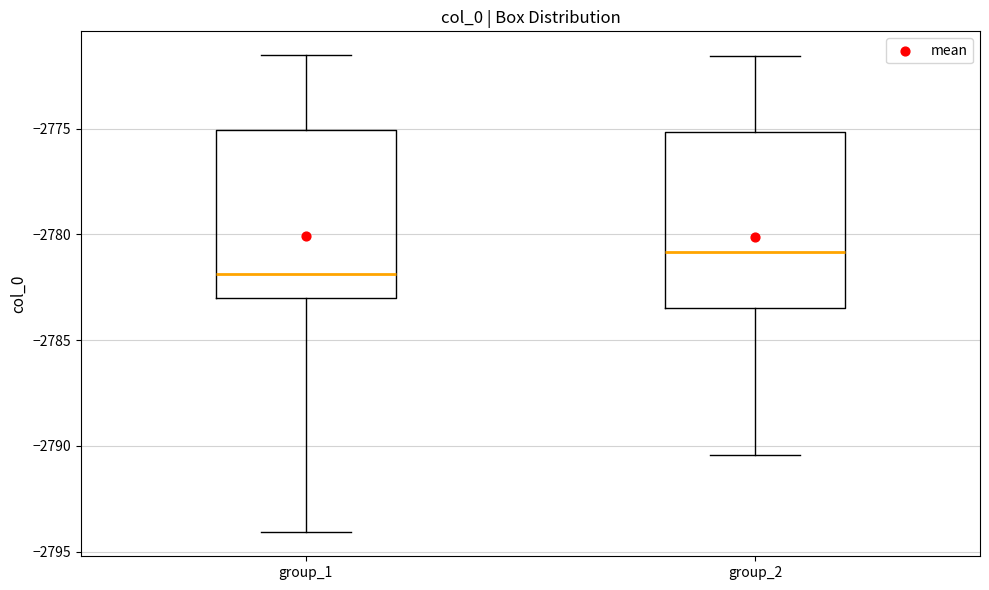

Where is the upper edge of the box for group_2 on the y-axis? The values are not printed on the chart, so give them approximately, as read against the axis.

-2775.0